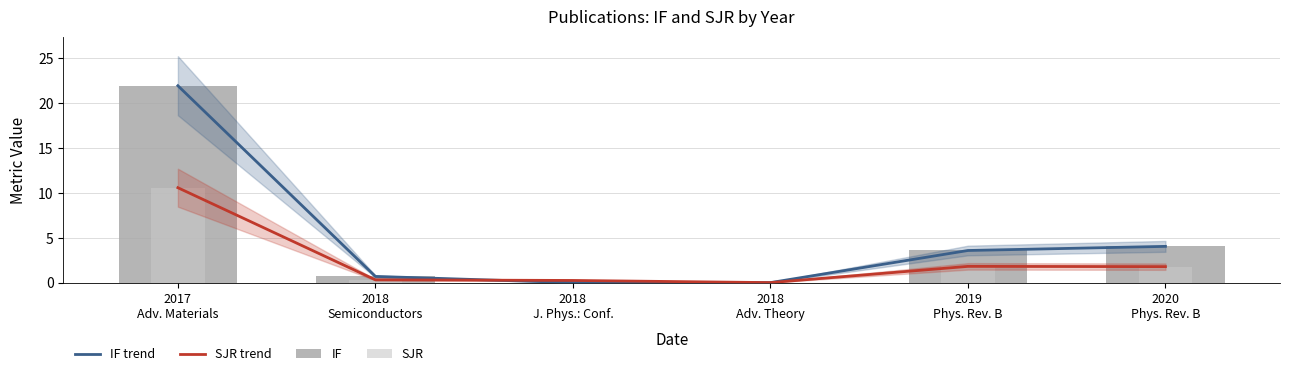

What position from the right is 2018
J. Phys.: Conf.?

4